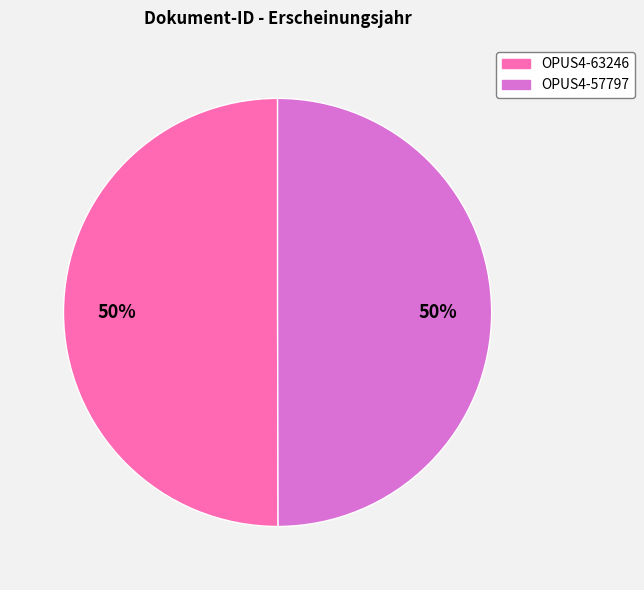

The OPUS4-57797 slice represents 50% of the pie. True or false?

True